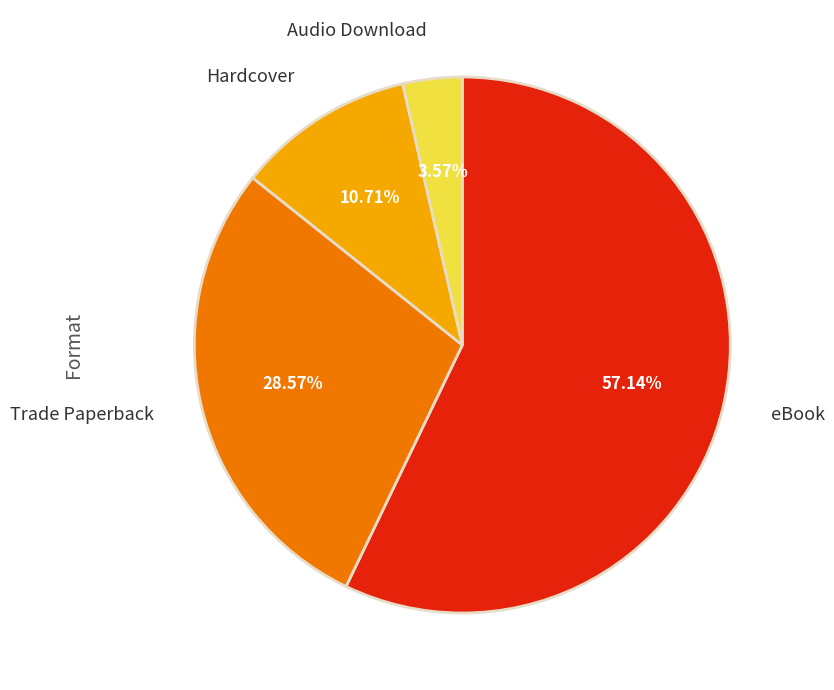

Does eBook represent more than half of the total?

Yes